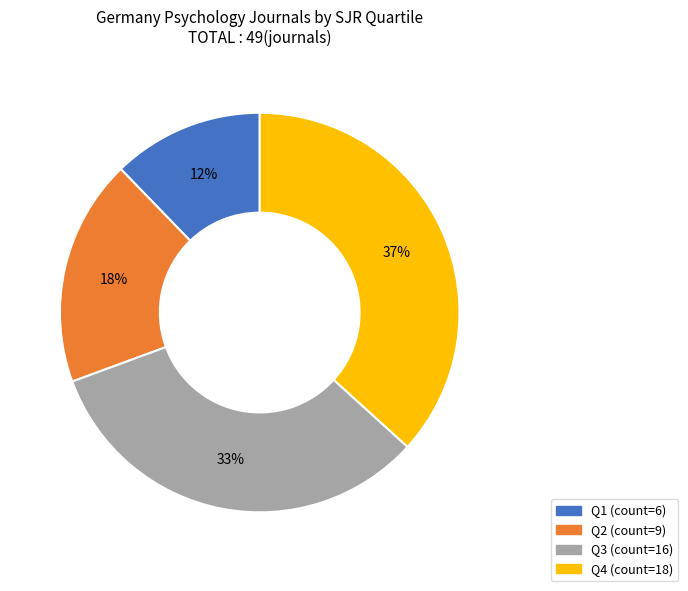

Do Q2 and Q4 together represent more than half of the pie?

Yes